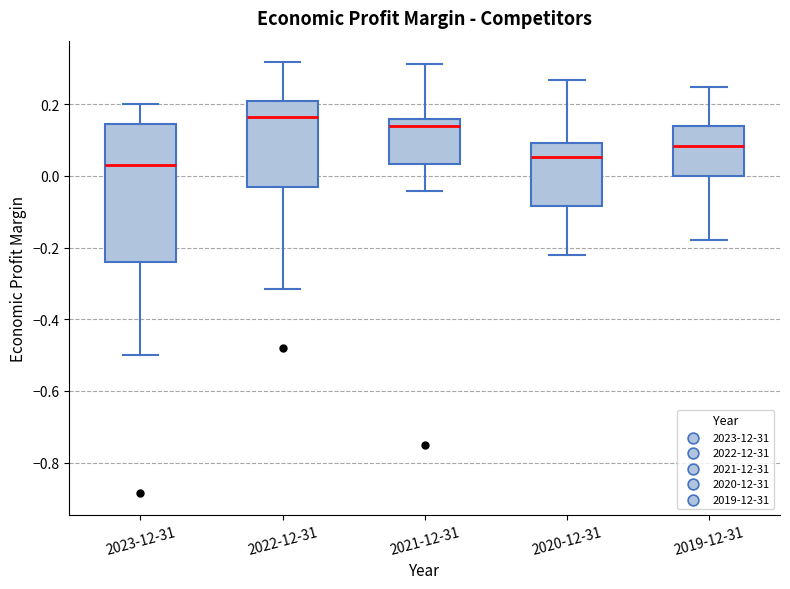

Where is the upper edge of the box for 2022-12-31 on the y-axis? The values are not printed on the chart, so give them approximately, as read against the axis.

0.20